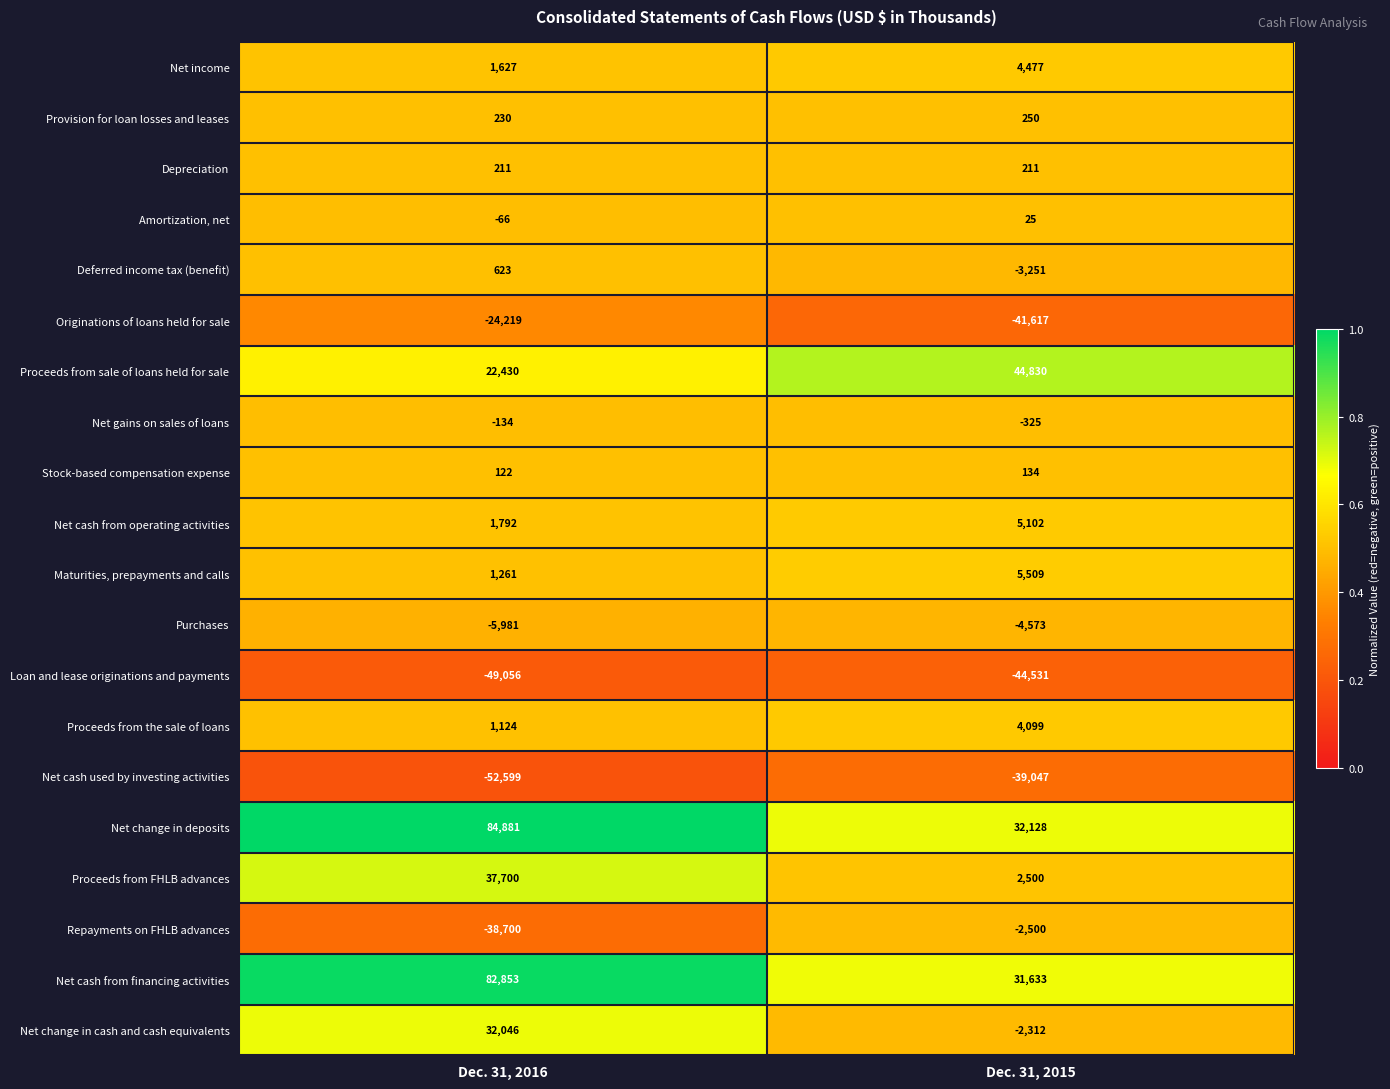

What is the total value across all series at Dec. 31, 2015?

-7258